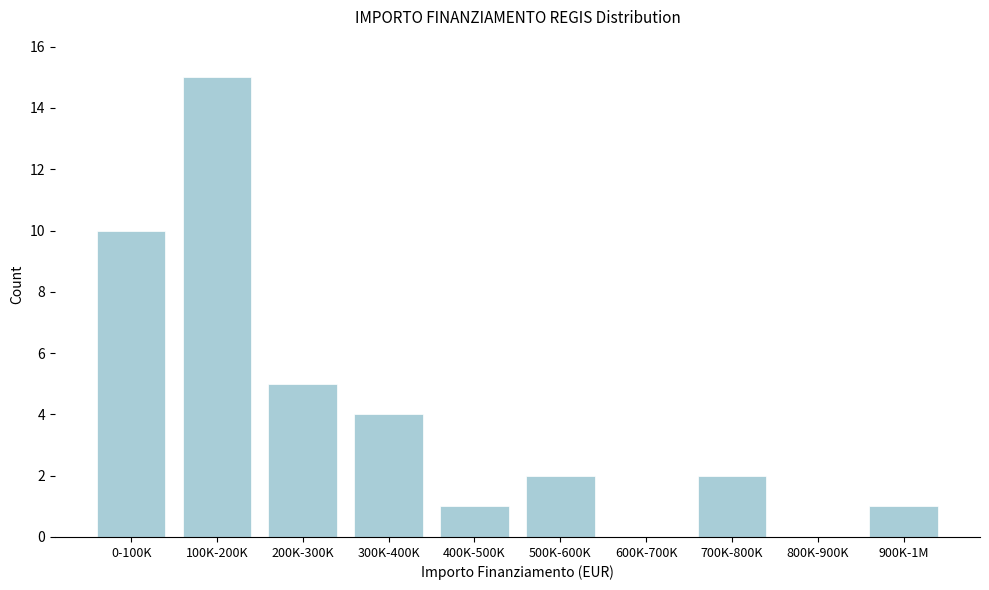

Reading left to right, what are all the values shown in this chart?

0-100K=10	100K-200K=15	200K-300K=5	300K-400K=4	400K-500K=1	500K-600K=2	600K-700K=0	700K-800K=2	800K-900K=0	900K-1M=1